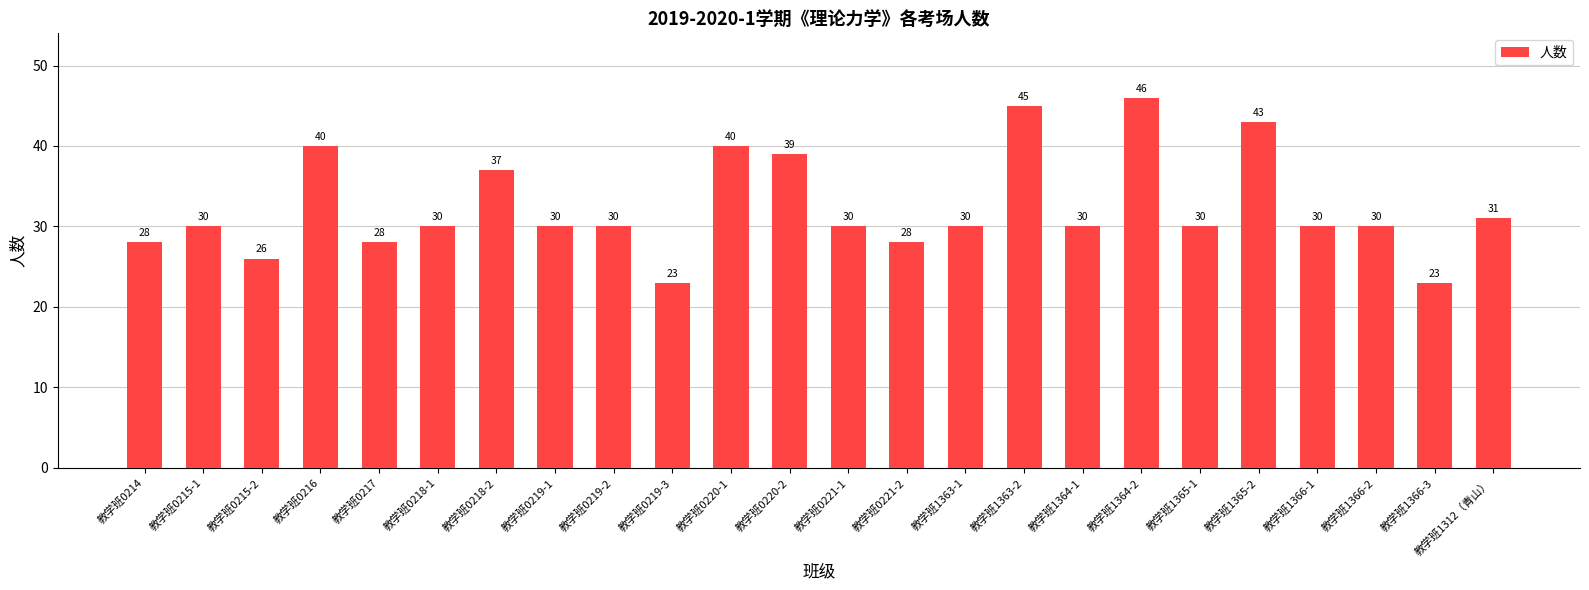

At which category does the chart reach its peak across all series?

教学班1364-2